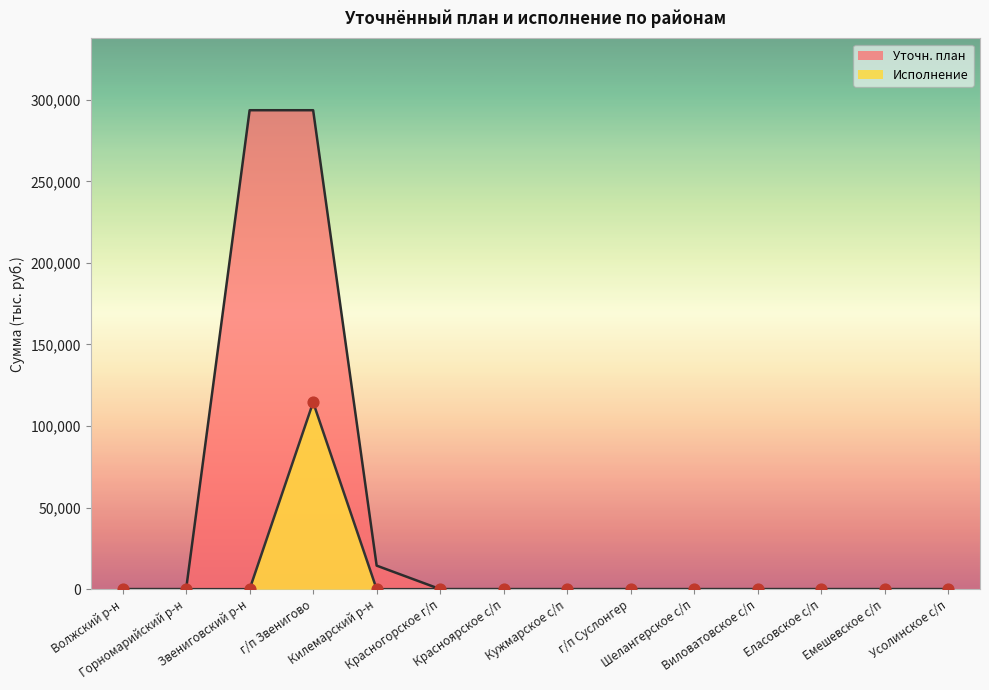

Between Усолинское с/п and Красногорское г/п, which is larger?

Усолинское с/п